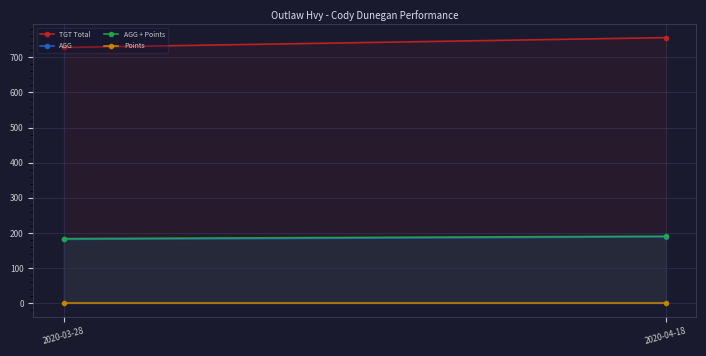

What position from the left is 2020-03-28?

1